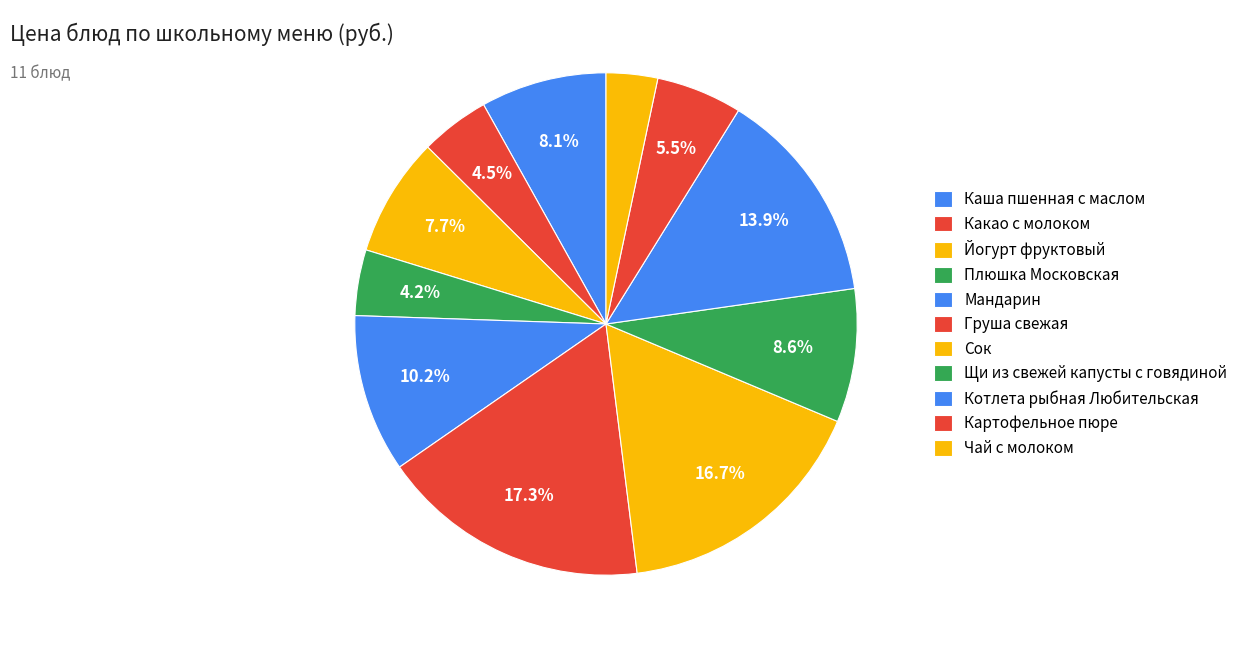

Is Йогурт фруктовый the majority of the pie?

No